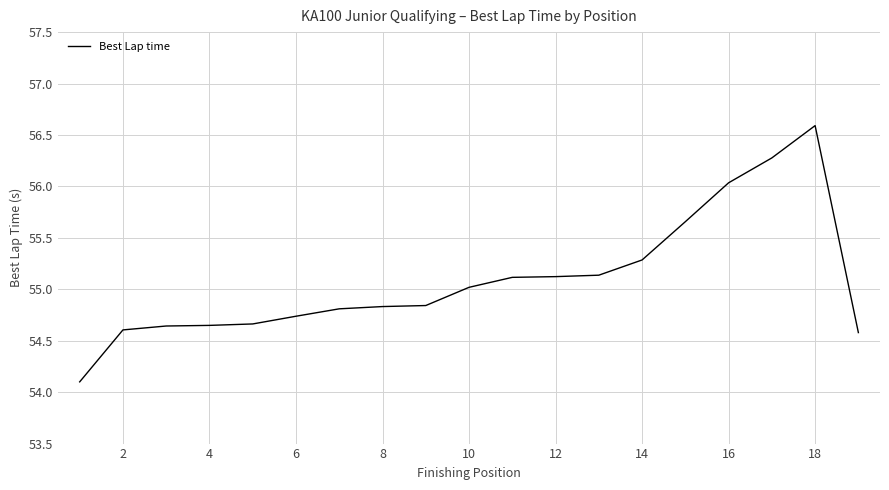

What is the minimum value shown in the chart?

54.1